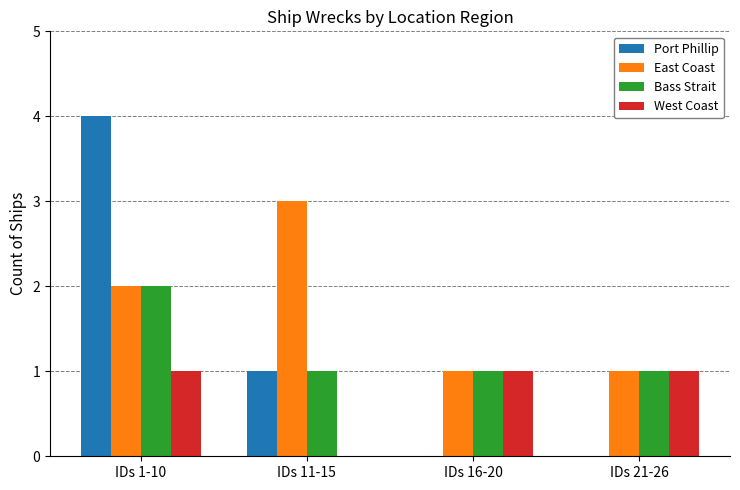

Reading left to right, extract all data points from this chart.

Port Phillip: 4	1	0	0
East Coast: 2	3	1	1
Bass Strait: 2	1	1	1
West Coast: 1	0	1	1